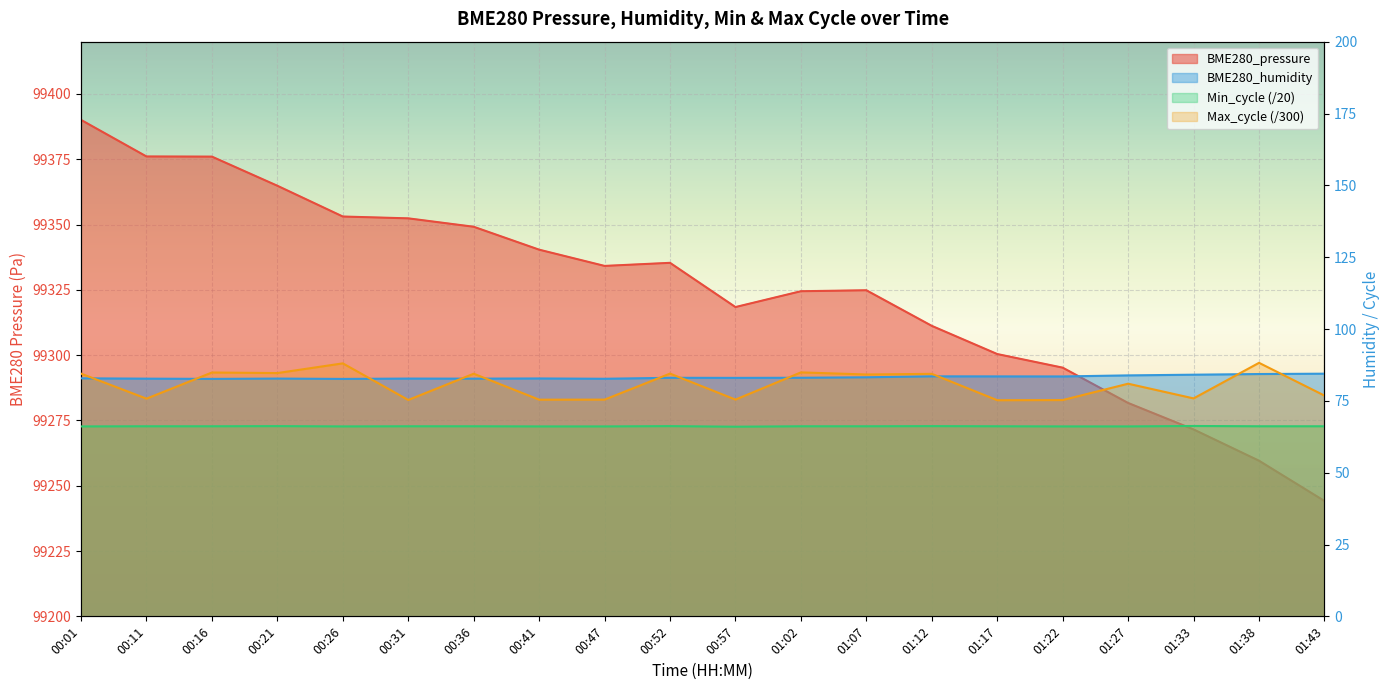

True or false: Max_cycle and BME280_pressure intersect in this chart.

False